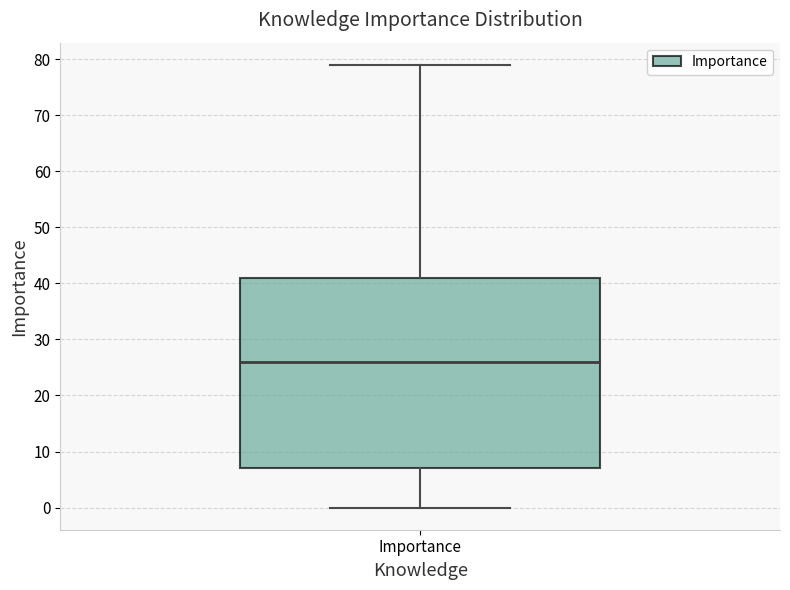

Where is the upper edge of the box for Importance on the y-axis? The values are not printed on the chart, so give them approximately, as read against the axis.

41